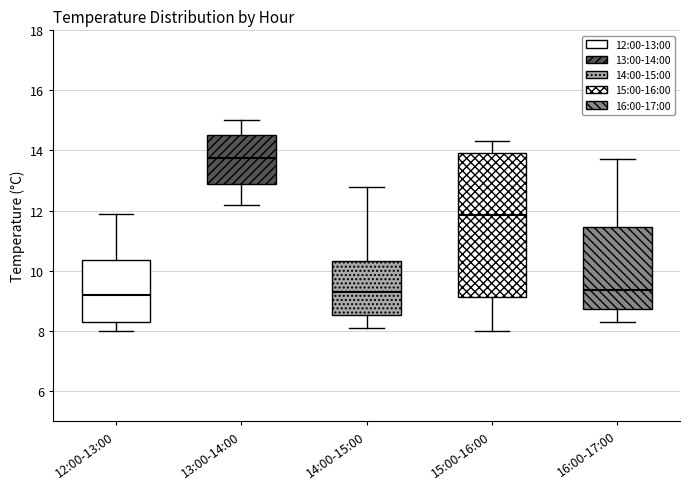

Which box's median line is the highest?

13:00-14:00